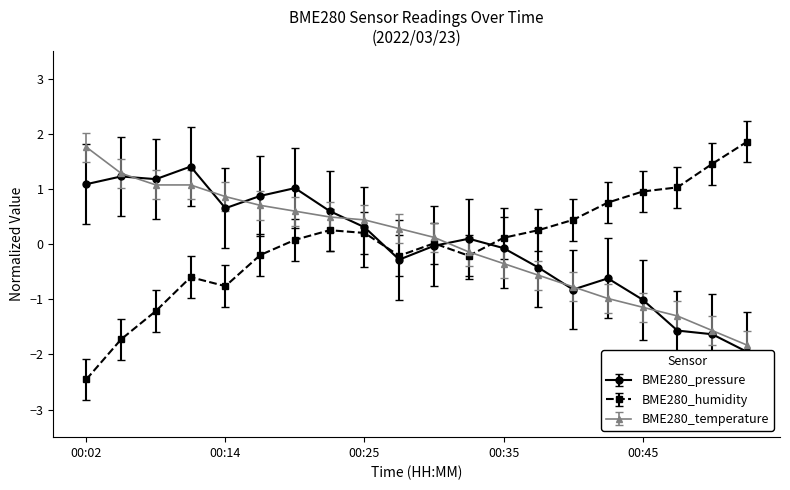

At 00:05, list the series in order from smallest to largest.

BME280_humidity, BME280_pressure, BME280_temperature